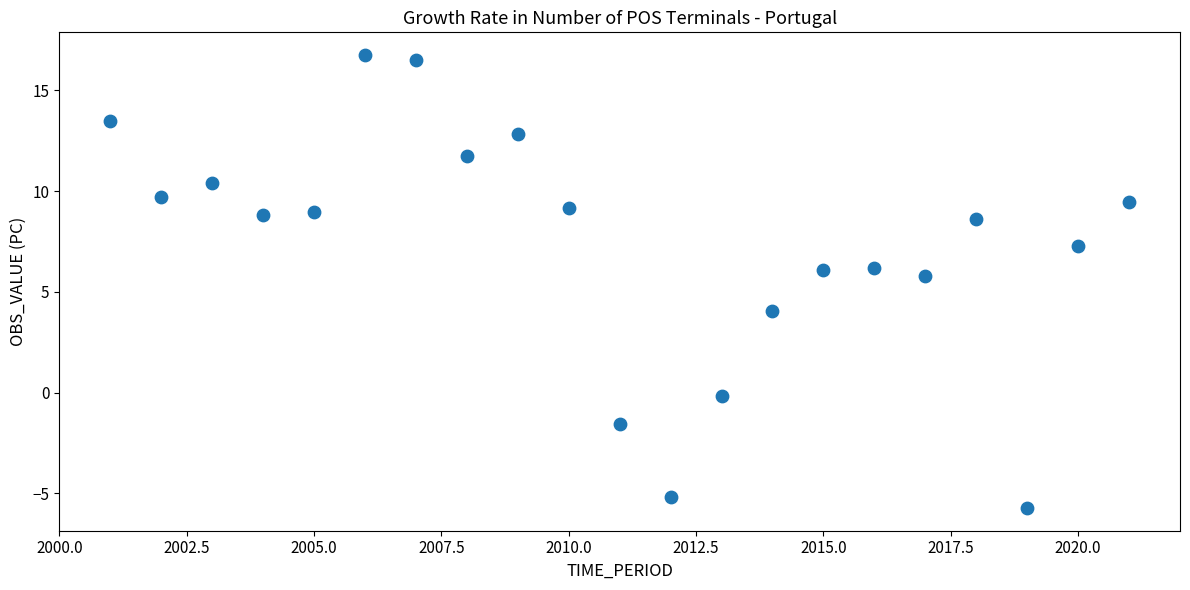

What is the range of X values (max minus min)?

20.0